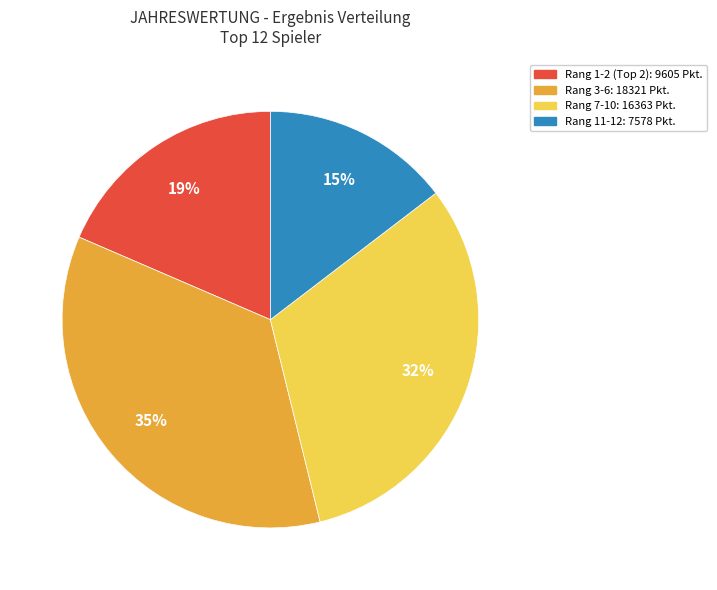

Is there a majority slice in this chart?

No